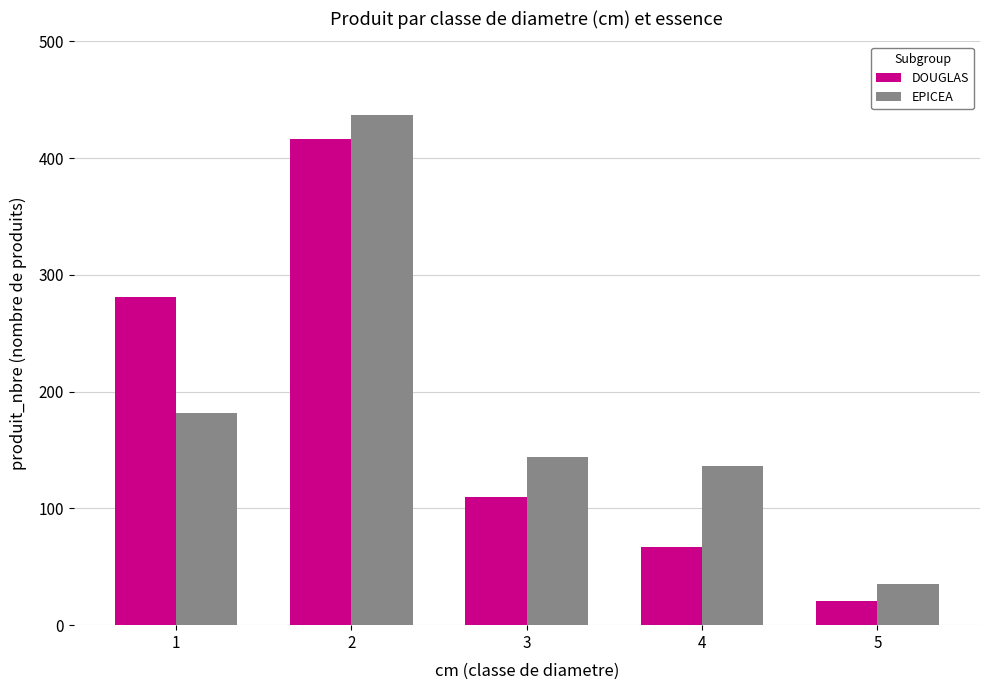

What value does the EPICEA series have at 1, to the nearest 10?

180